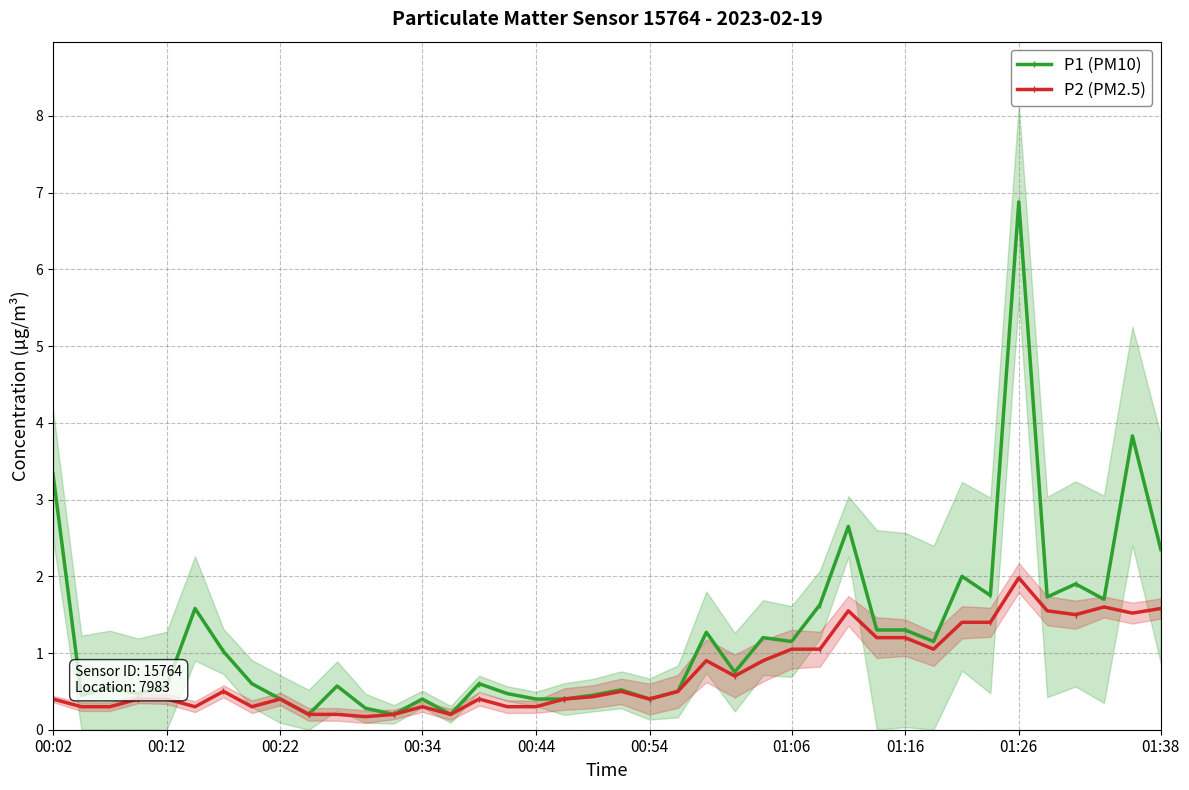

At 36, list the series in order from smallest to largest.

P2 (PM2.5), P1 (PM10)